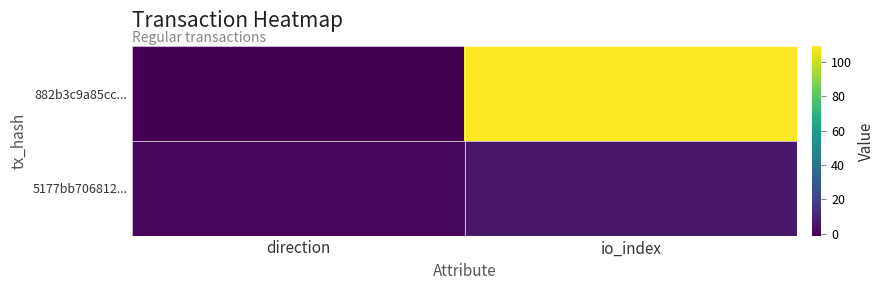

At how many categories does at least one series exceed 16?

1